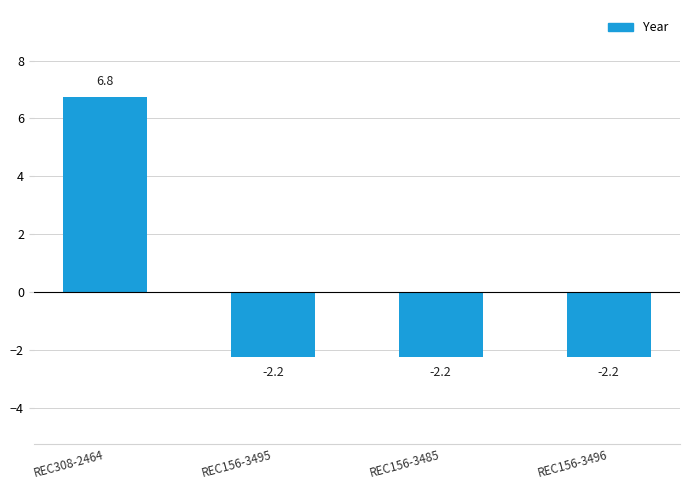

What is the minimum value shown in the chart?

-2.2